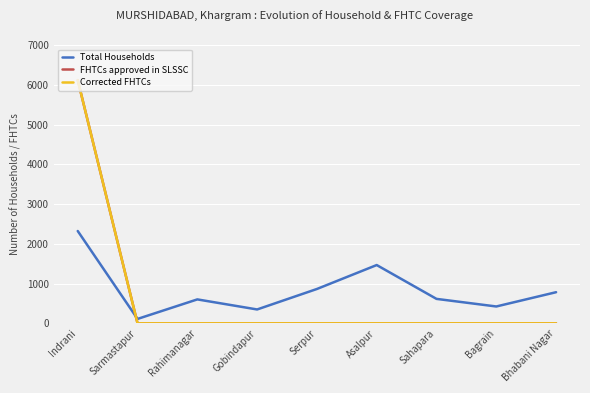

What is the difference between the second highest and minimum values in the Total Households series?

1355